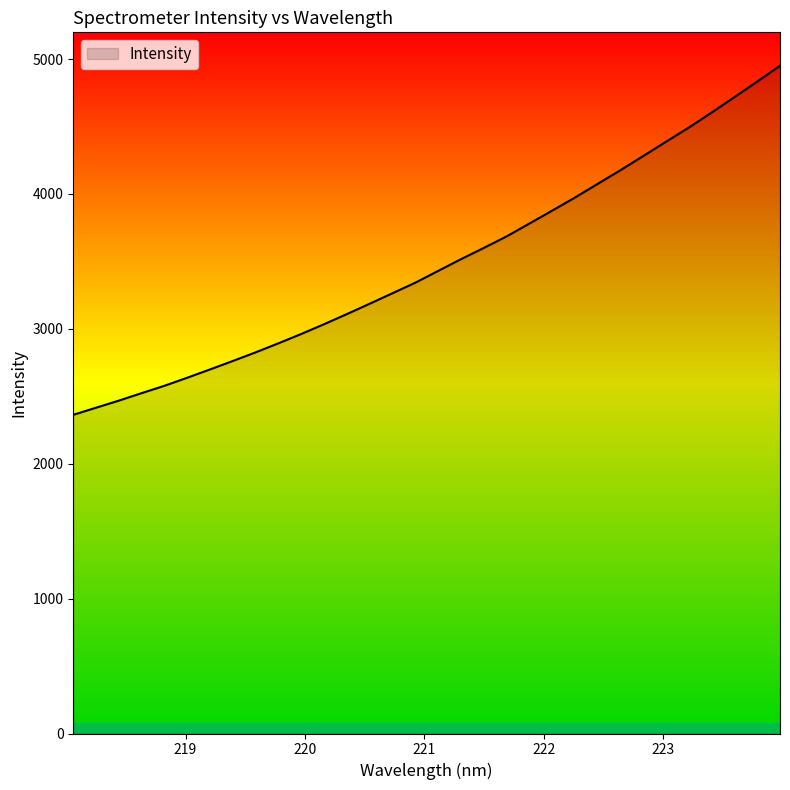

Does the chart have visible grid lines?

No